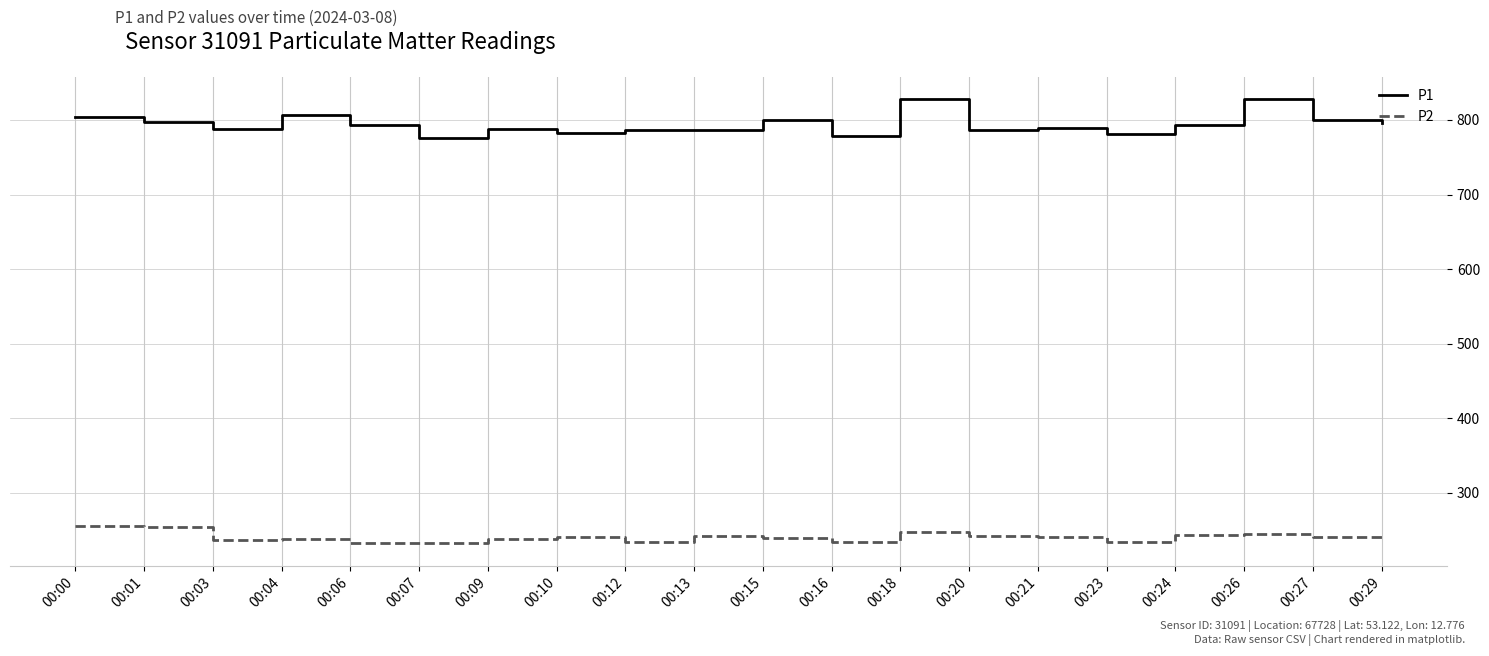

What is the total value across all series at 00:23?

1014.8